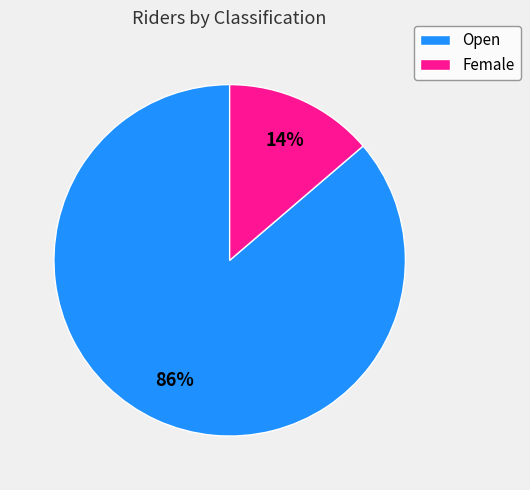

Do Open and Female together represent more than half of the pie?

Yes